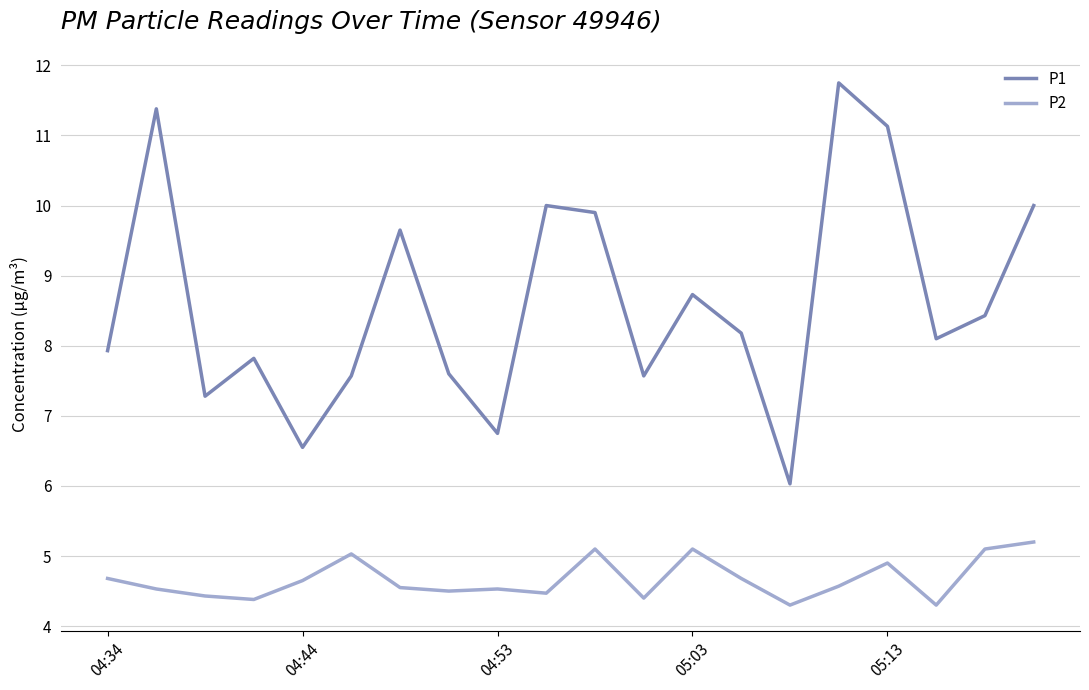

Which series has the largest range (max minus min)?

P1